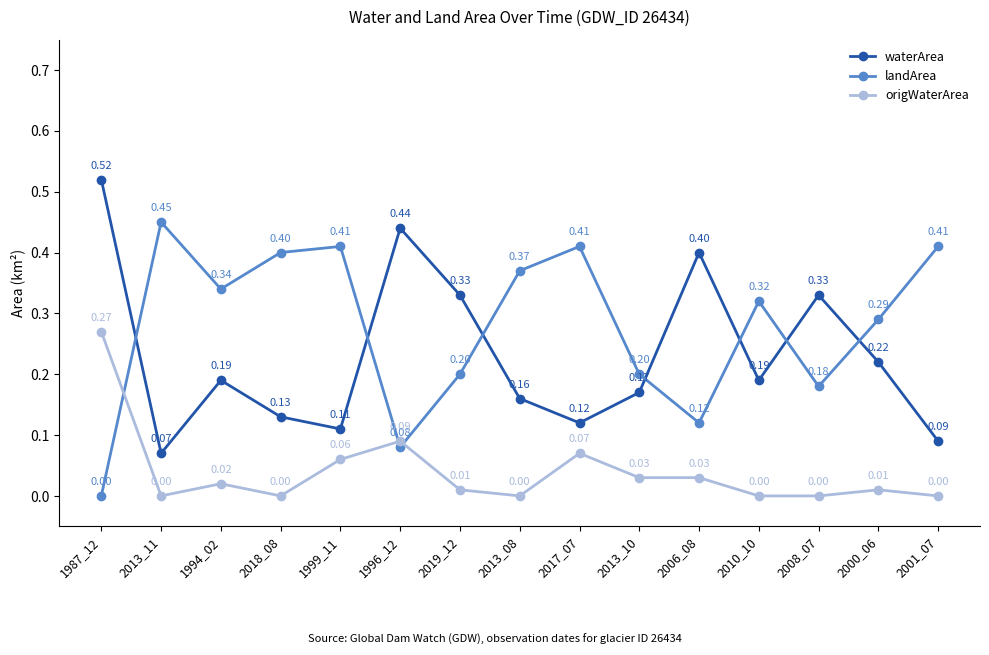

At 2013_08, list the series in order from smallest to largest.

origWaterArea, waterArea, landArea